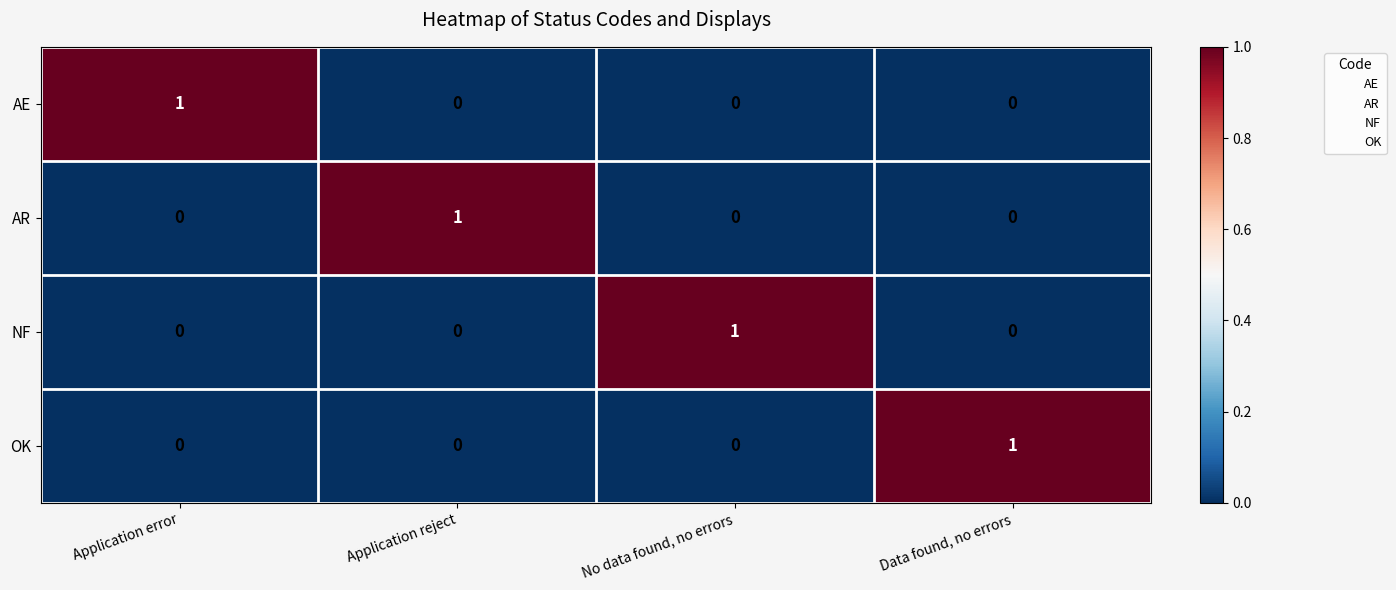

At how many categories does at least one series exceed 0?

4